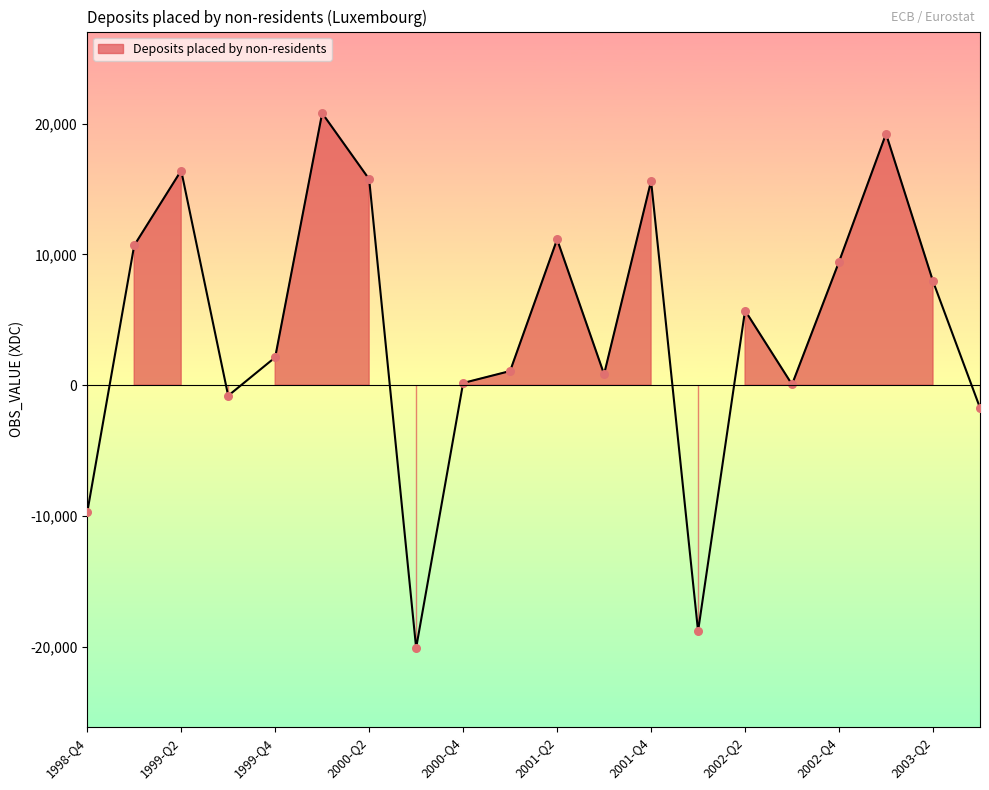

Approximately how many times larger is the value at 2000-Q1 compared to 1999-Q1?

1.9